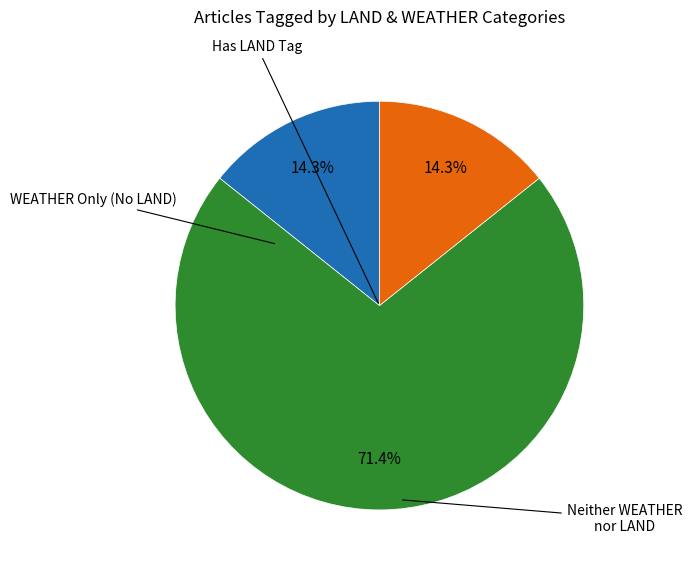

How many slices are in this pie chart?

3